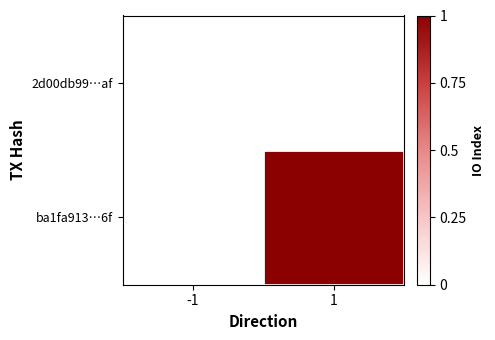

At -1, list the series in order from largest to smallest.

2d00db99…af, ba1fa913…6f